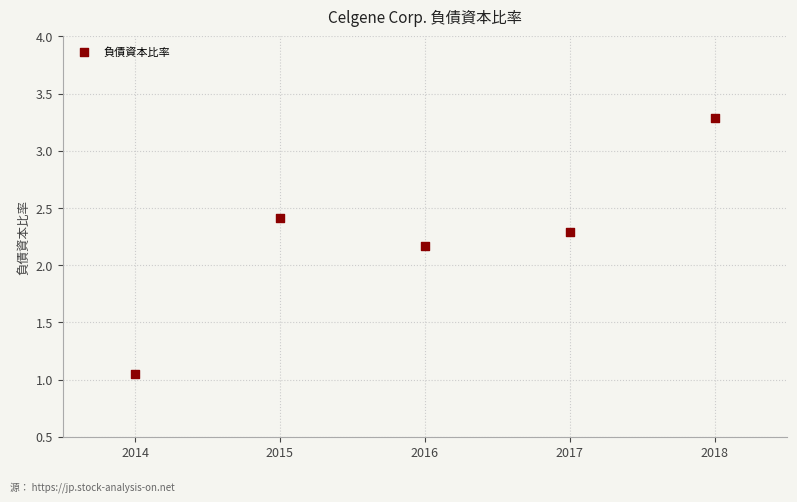

What Y value in the scatter plot is closest to 2?

2.2